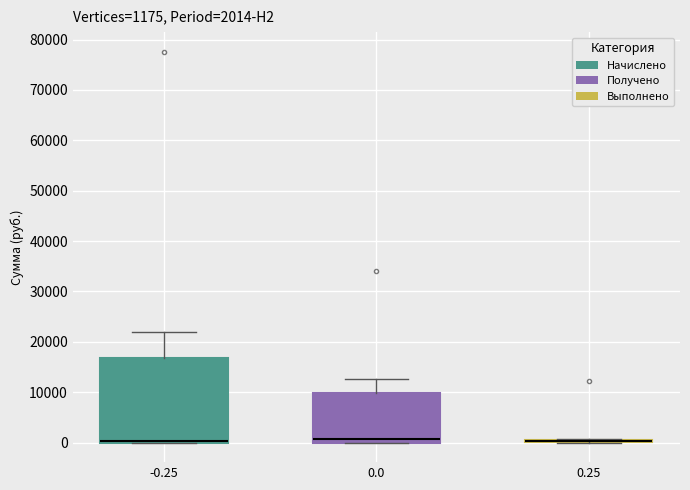

Which box is the tallest, from its lower edge to its upper edge?

-0.25